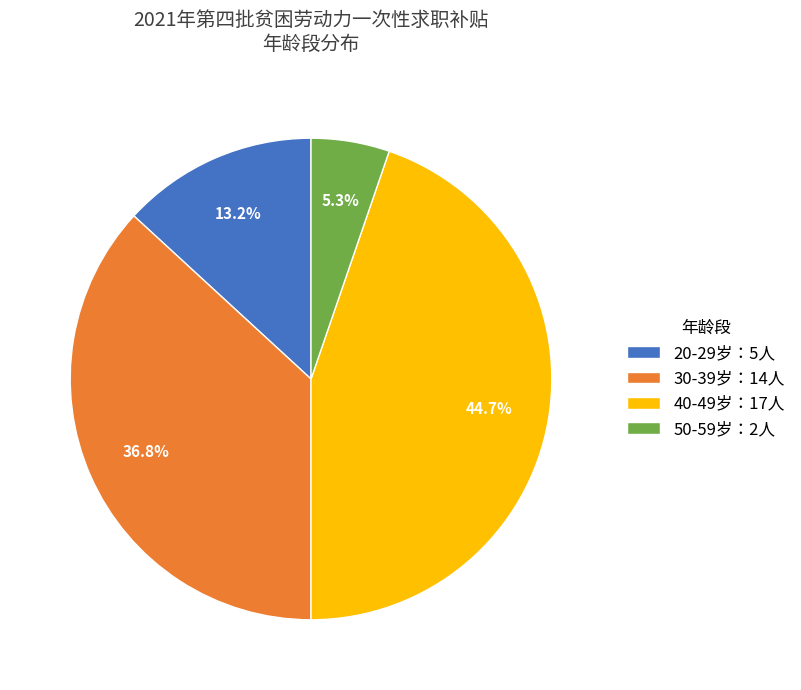

What percentage is NOT represented by 20-29岁：5人?

86.8%